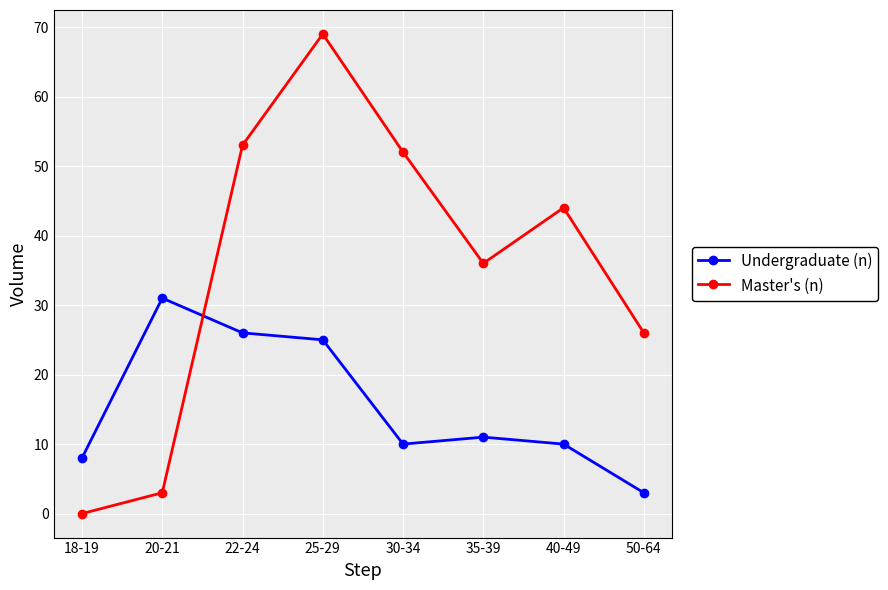

Where do Master's (n) and Undergraduate (n) first cross each other?

20-21 and 22-24